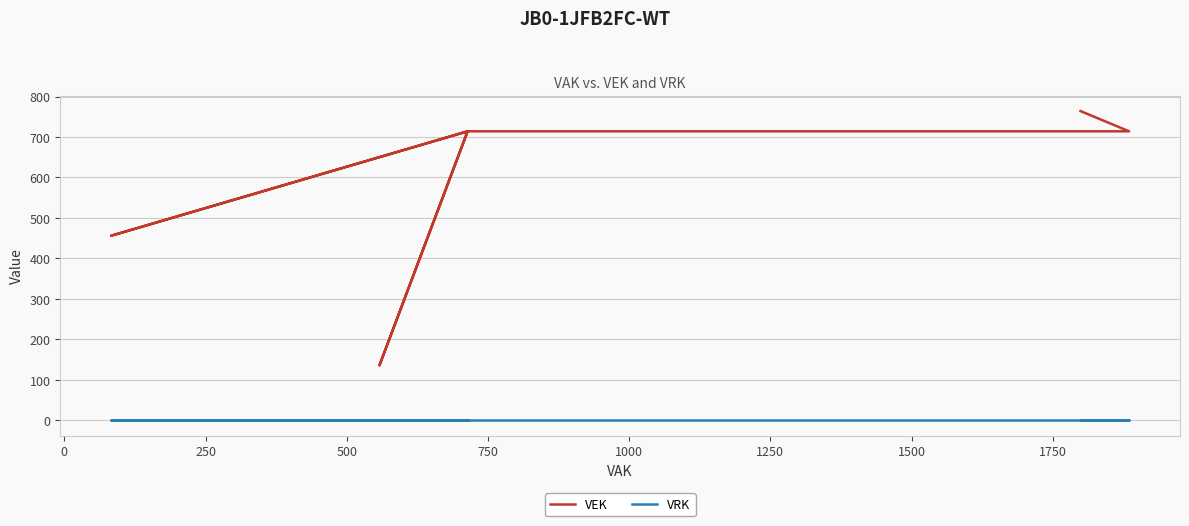

What are all the series names shown in the legend?

VEK, VRK